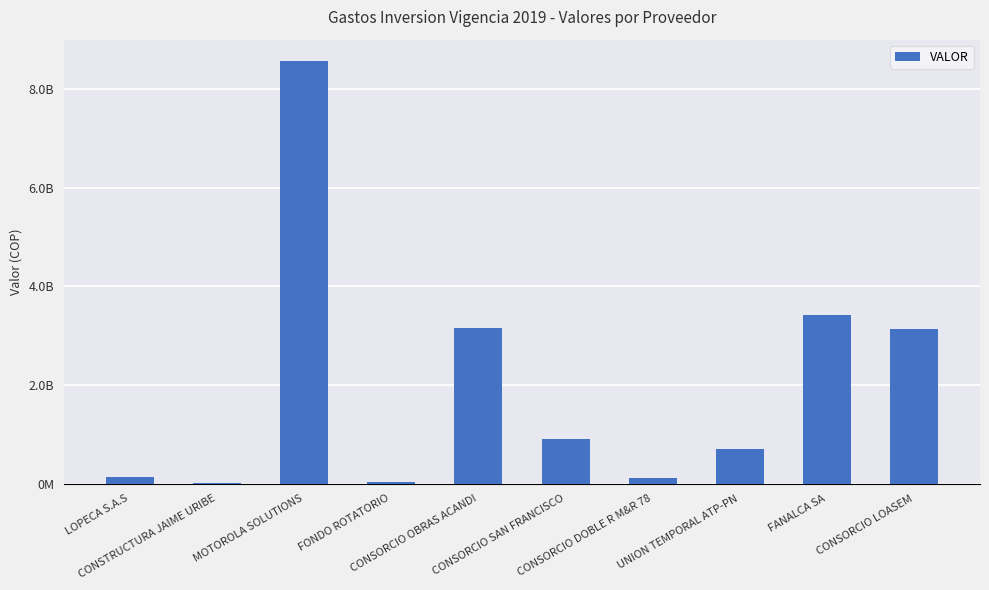

Which label corresponds to the largest value in the chart?

MOTOROLA SOLUTIONS